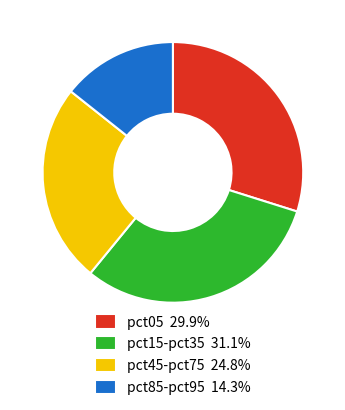

How many segments does this pie chart have?

4